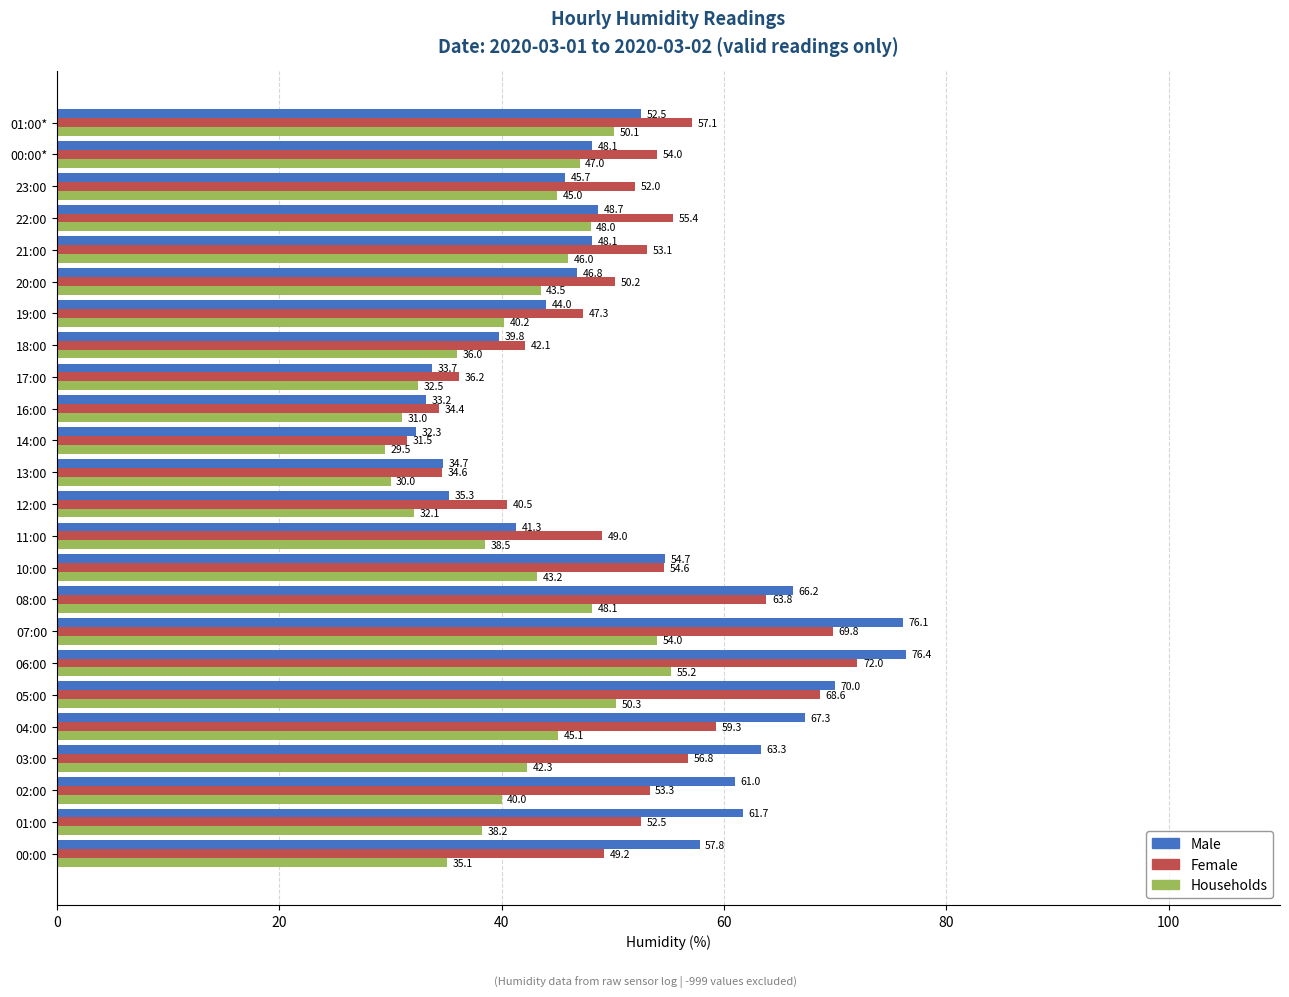

Is the value of Male at 10:00 greater than the value of Households at 12:00?

Yes